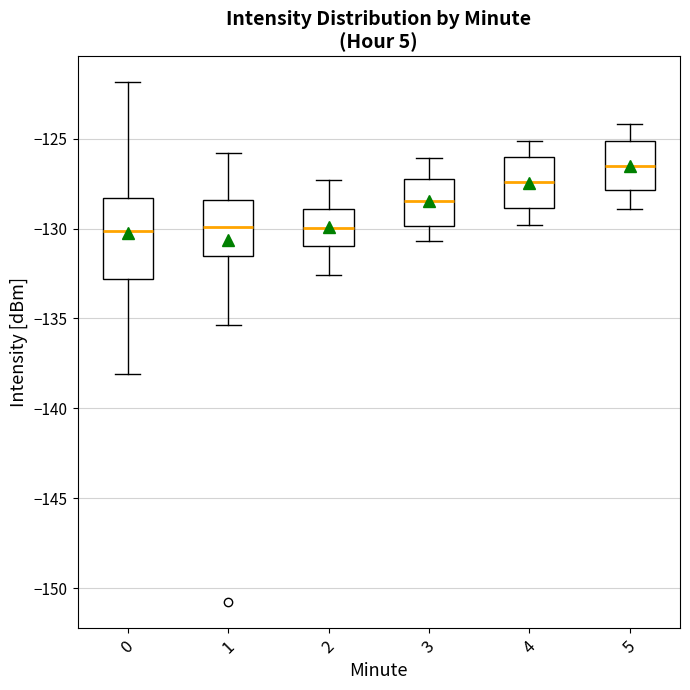

Where is the lower edge of the box at x = 0 on the y-axis? The values are not printed on the chart, so give them approximately, as read against the axis.

-133.0